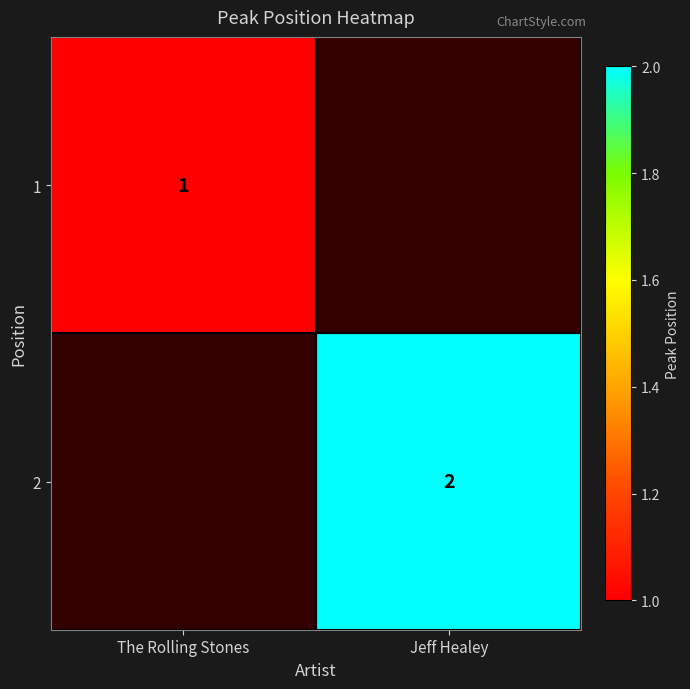

At which category does the chart reach its peak across all series?

Jeff Healey